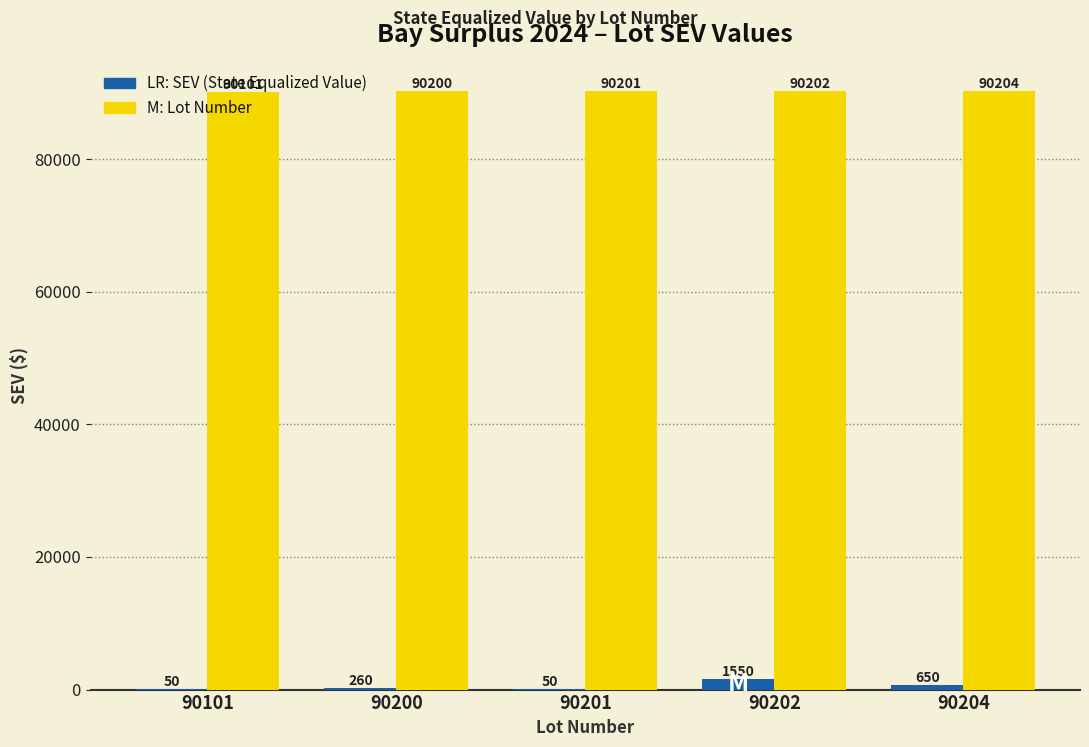

What is the total value across all series at 90200?

90460